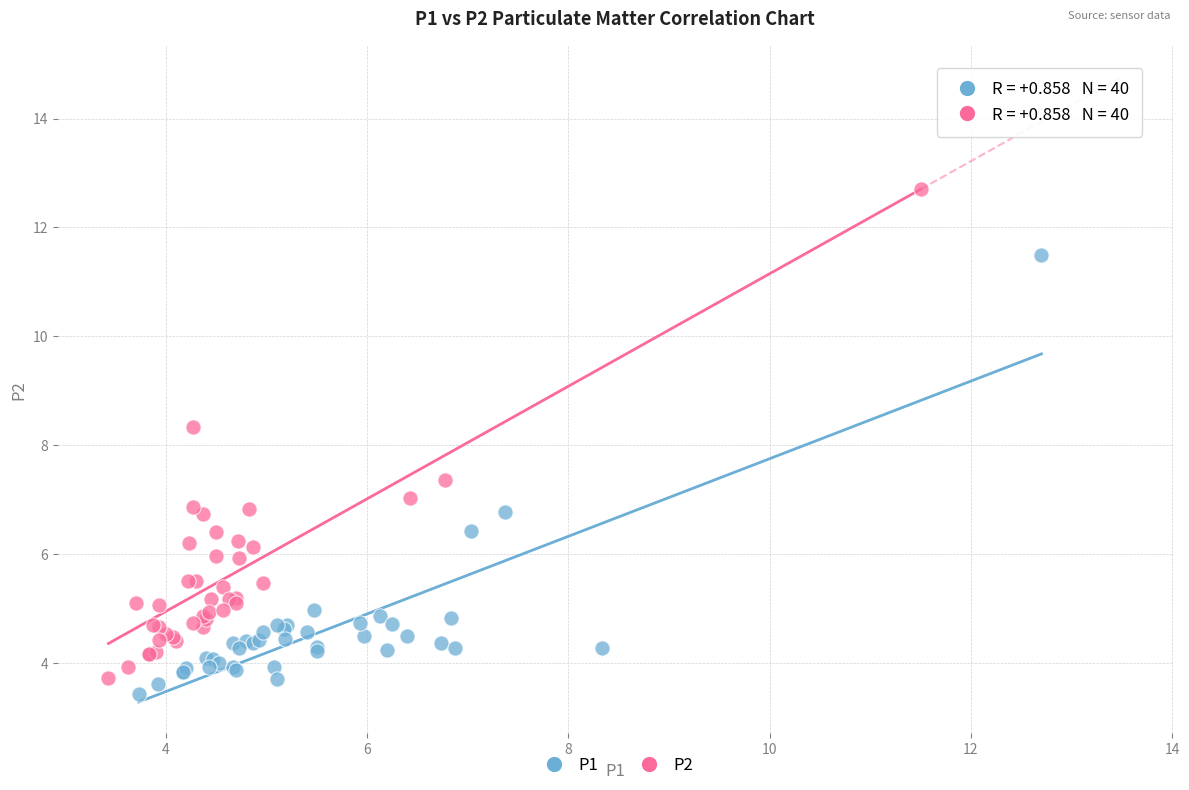

Which series contains the lowest Y value?

P1